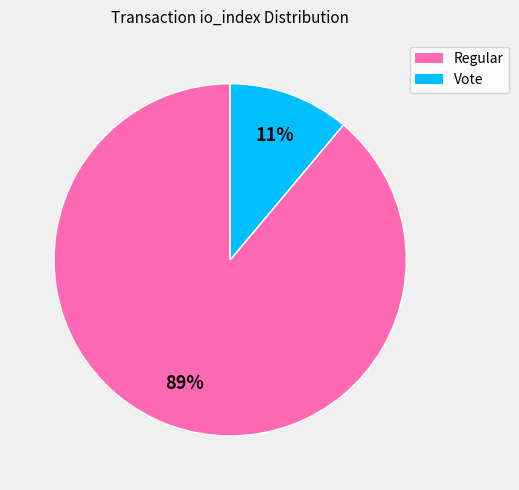

Which has a higher value, Vote or Regular?

Regular